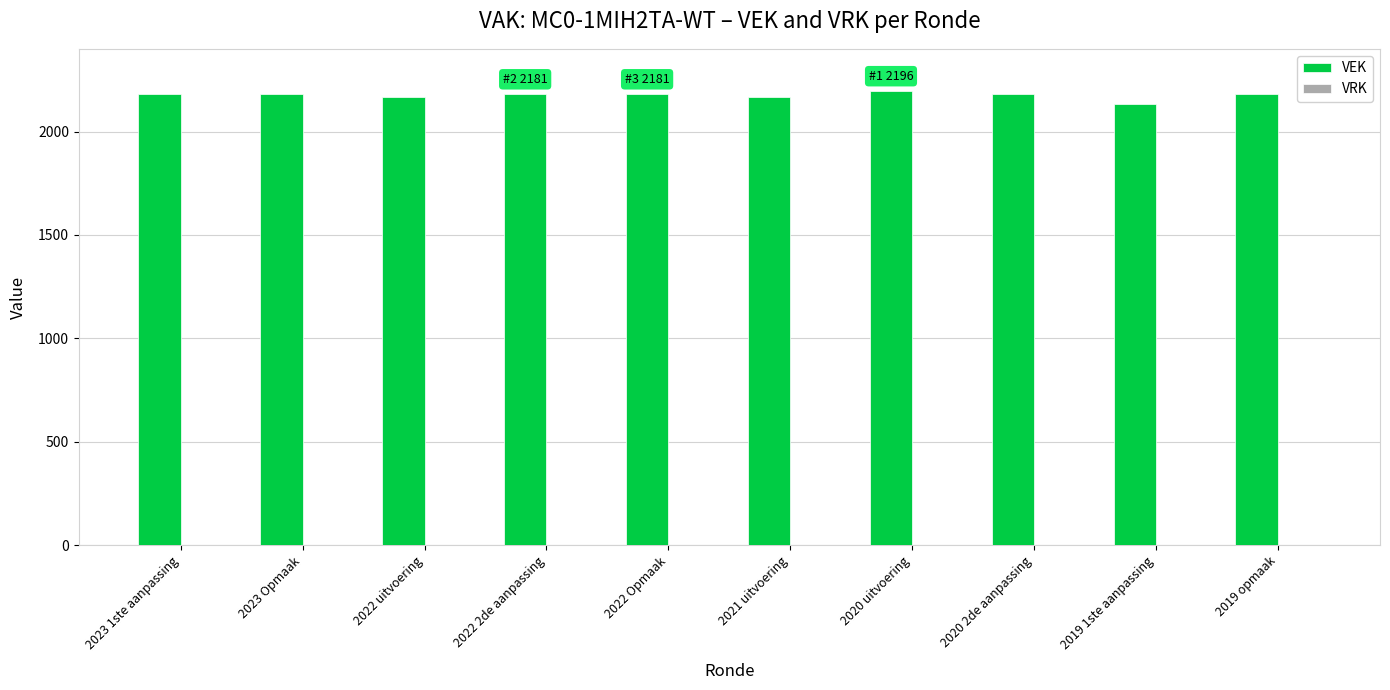

Approximately how many times larger is the value at 2019 opmaak compared to 2019 1ste aanpassing?

1.0